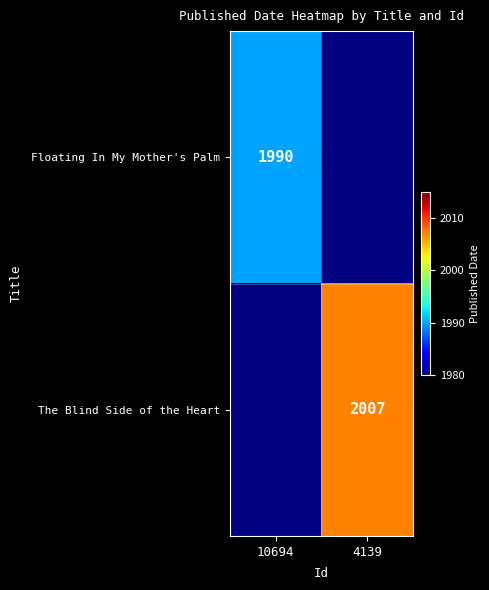

The value of The Blind Side of the Heart at 4139 is 2007. True or false?

True